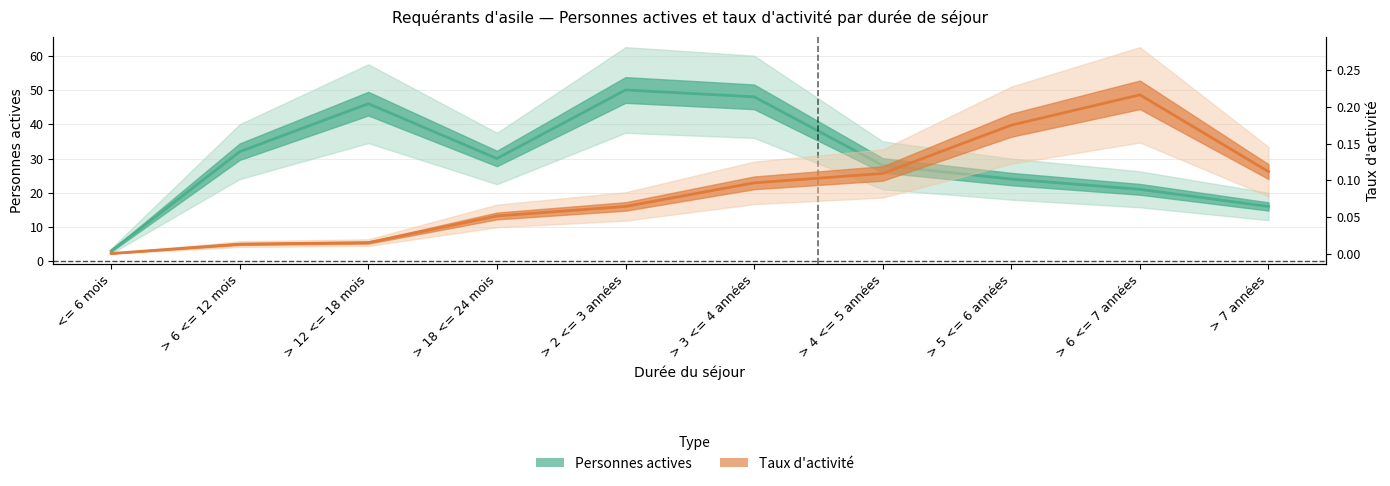

Does the chart display data point markers on the line(s)?

No